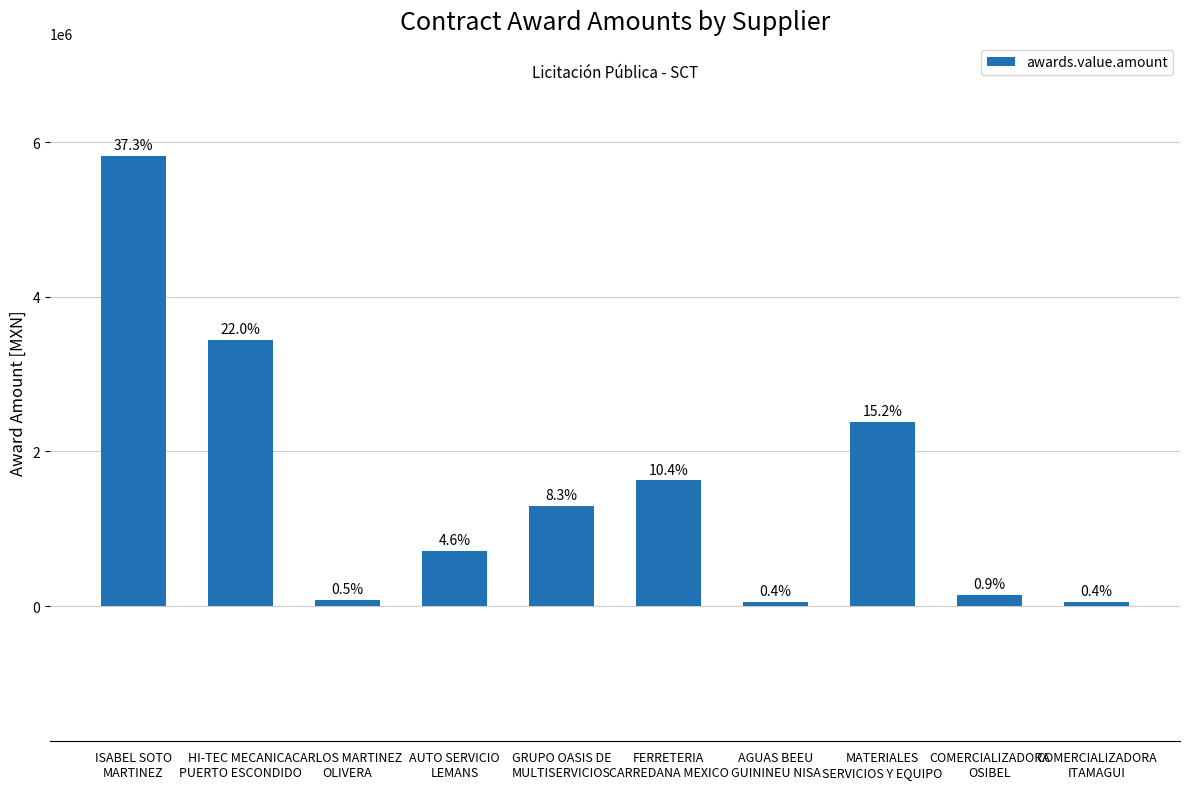

Reading left to right, what are all the values shown in this chart?

ISABEL SOTO
MARTINEZ=5825396.0	HI-TEC MECANICA
PUERTO ESCONDIDO=3445627.0	CARLOS MARTINEZ
OLIVERA=81500.0	AUTO SERVICIO
LEMANS=716820.0	GRUPO OASIS DE
MULTISERVICIOS=1298000.0	FERRETERIA
CARREDANA MEXICO=1625000.0	AGUAS BEEU
GUININEU NISA=56000.0	MATERIALES
SERVICIOS Y EQUIPO=2380000.0	COMERCIALIZADORA
OSIBEL=147371.3	COMERCIALIZADORA
ITAMAGUI=59207.4